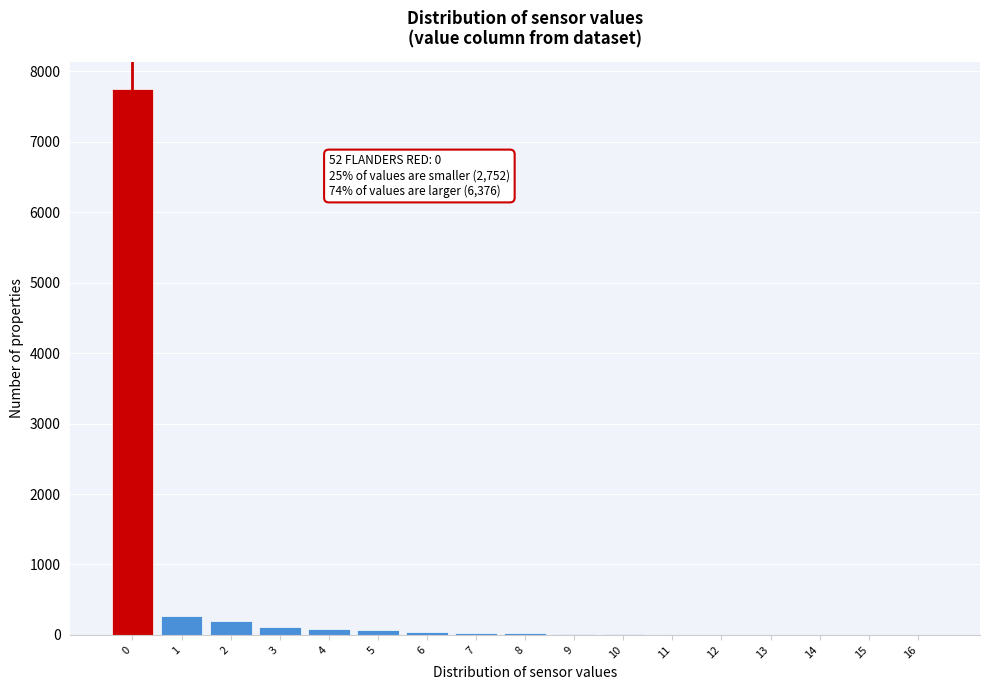

What is the sum of all values?

8626